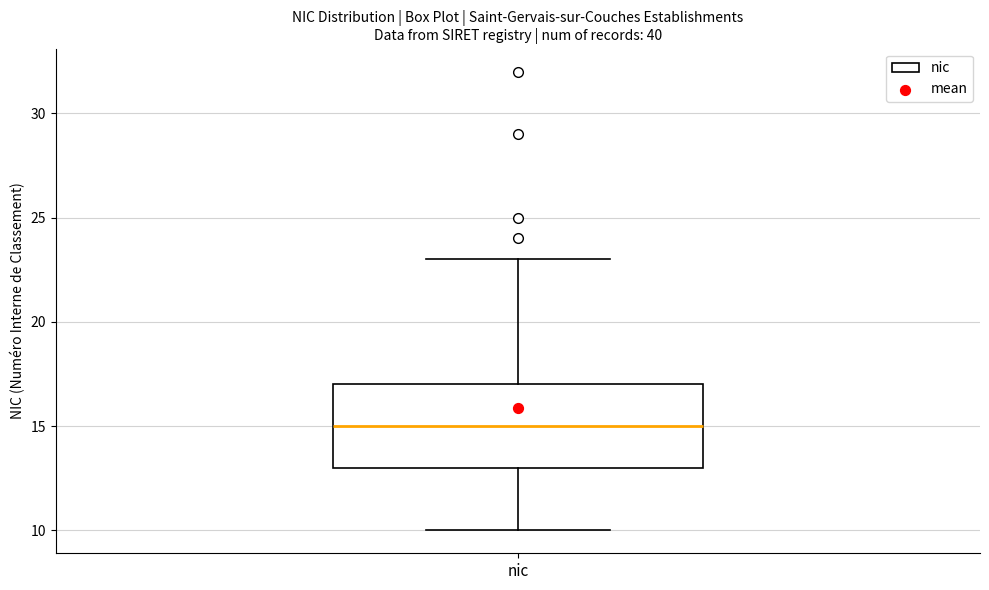

Where does the upper whisker of the box for nic end on the y-axis? The values are not printed on the chart, so give them approximately, as read against the axis.

23